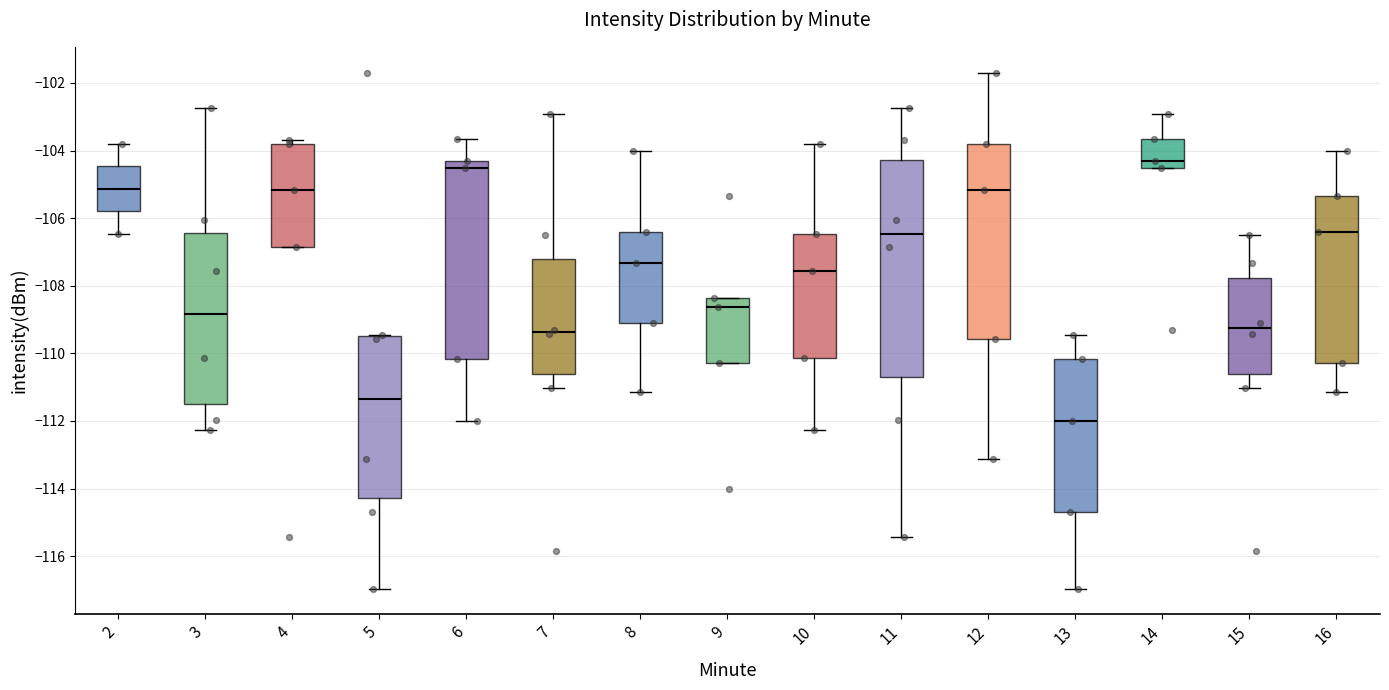

Reading left to right, transcribe this box plot: for each box, give where its median line is, the range the box spans, and where its two whiskers end, as read against the y-axis. The values are not printed on the chart, so give them approximately, as read against the axis.

2: median -105.2, box -105.8 to -104.4, whiskers -106.4 to -103.8
3: median -108.8, box -111.6 to -106.4, whiskers -112.2 to -102.8
4: median -105.2, box -106.8 to -103.8, whiskers -106.8 to -103.6
5: median -111.4, box -114.2 to -109.4, whiskers -117.0 to -109.4
6: median -104.6, box -110.2 to -104.4, whiskers -112.0 to -103.6
7: median -109.4, box -110.6 to -107.2, whiskers -111.0 to -103.0
8: median -107.4, box -109.0 to -106.4, whiskers -111.2 to -104.0
9: median -108.6, box -110.2 to -108.4, whiskers -110.2 to -108.4
10: median -107.6, box -110.2 to -106.4, whiskers -112.2 to -103.8
11: median -106.4, box -110.6 to -104.2, whiskers -115.4 to -102.8
12: median -105.2, box -109.6 to -103.8, whiskers -113.2 to -101.6
13: median -112.0, box -114.6 to -110.2, whiskers -117.0 to -109.4
14: median -104.4, box -104.6 to -103.6, whiskers -104.6 to -103.0
15: median -109.2, box -110.6 to -107.8, whiskers -111.0 to -106.4
16: median -106.4, box -110.2 to -105.4, whiskers -111.2 to -104.0